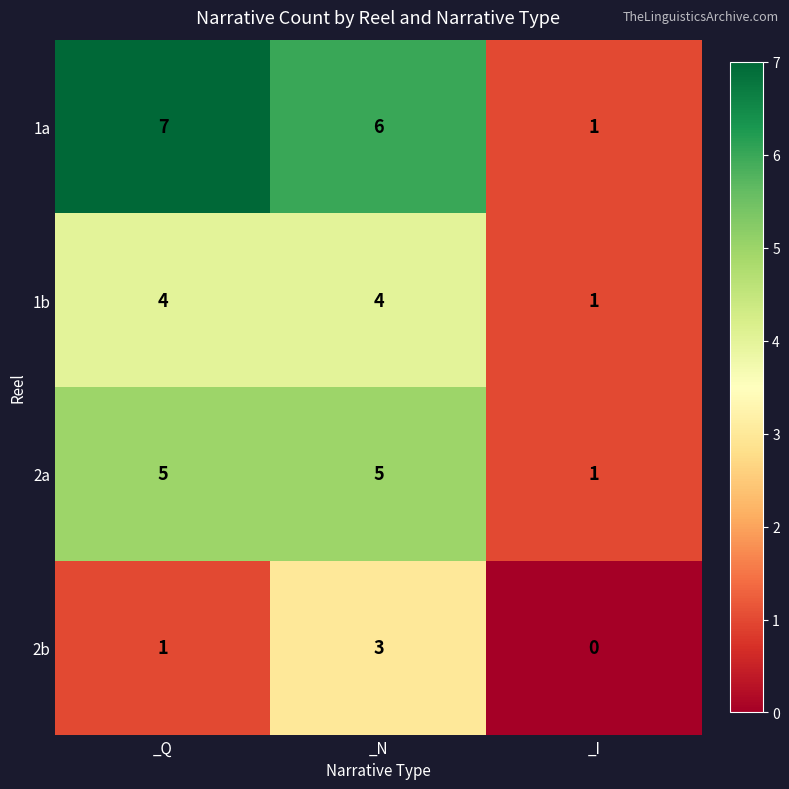

At how many categories does at least one series exceed 0?

3